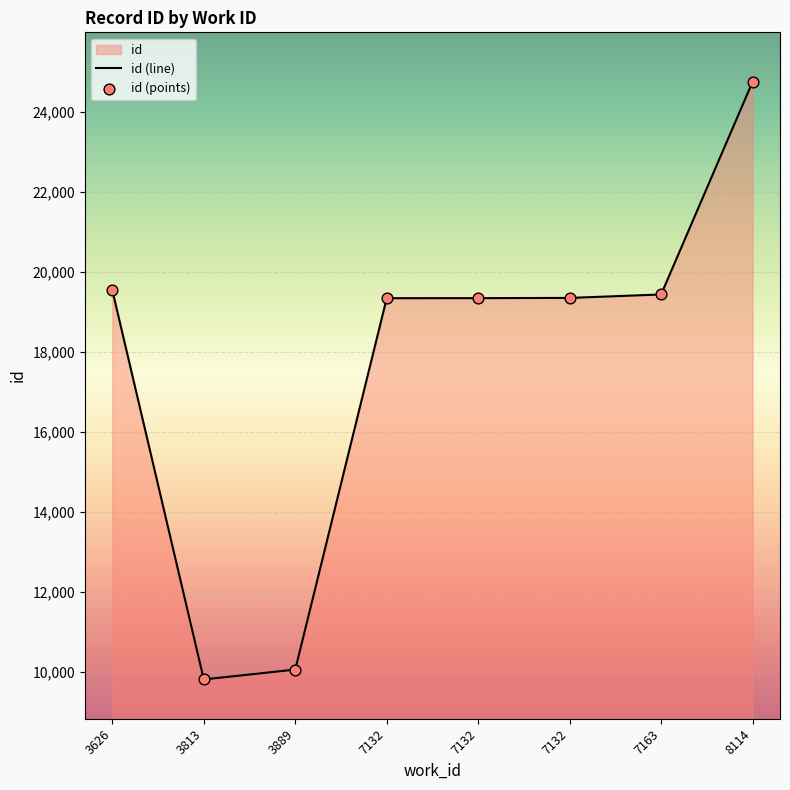

Which series has the largest total across all categories?

id (line)